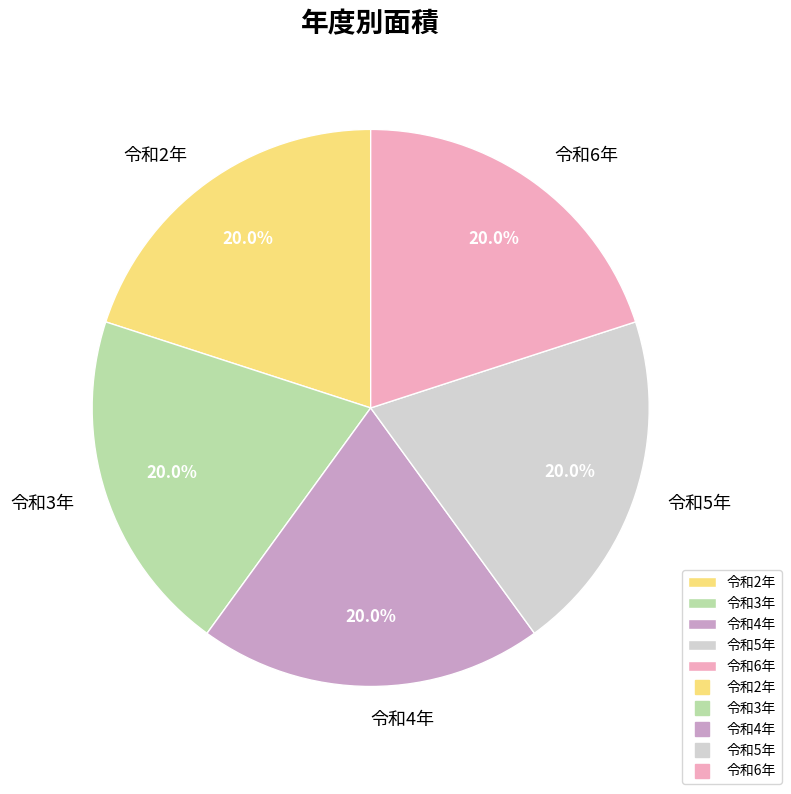

Is there a majority slice in this chart?

No